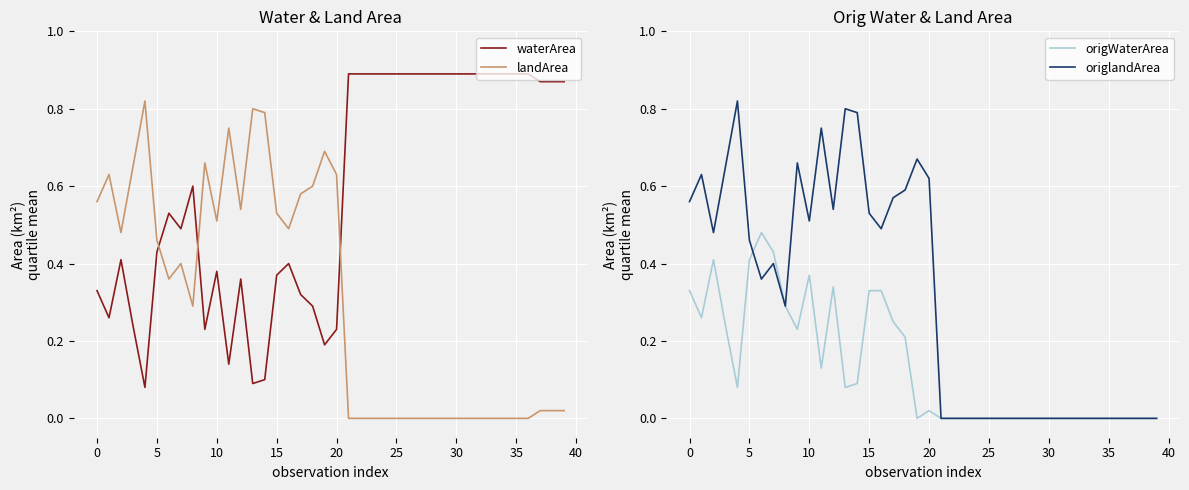

How many interior local valleys does the origlandArea series have?

6